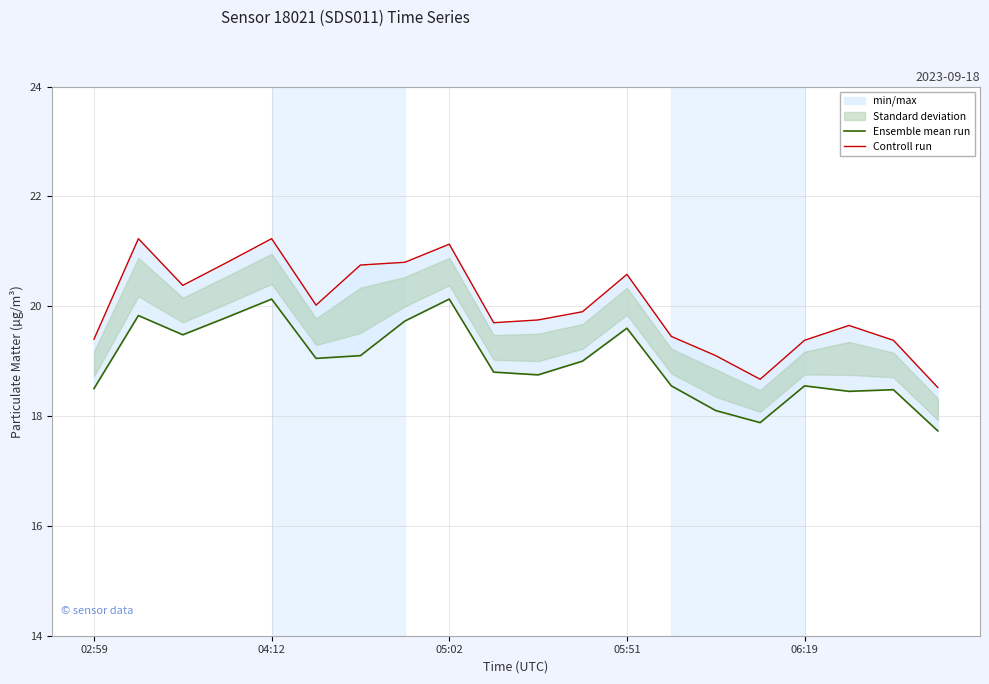

At how many categories does at least one series exceed 19?

18